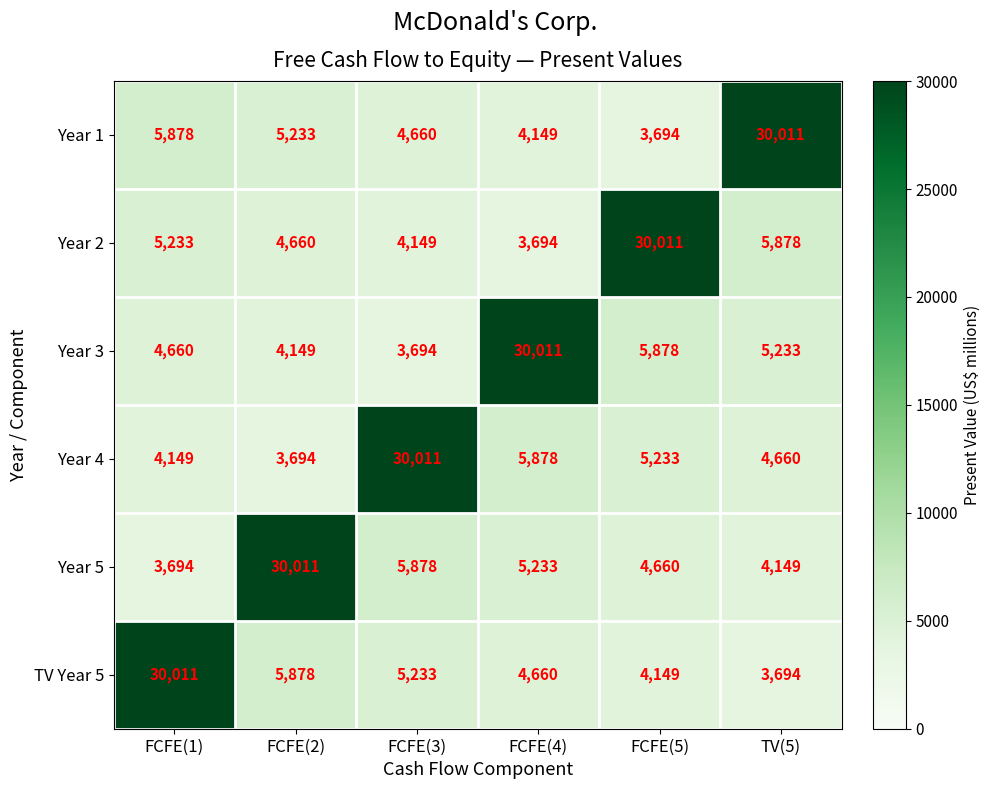

True or false: Year 1 has a value of 7407 at FCFE(4).

False